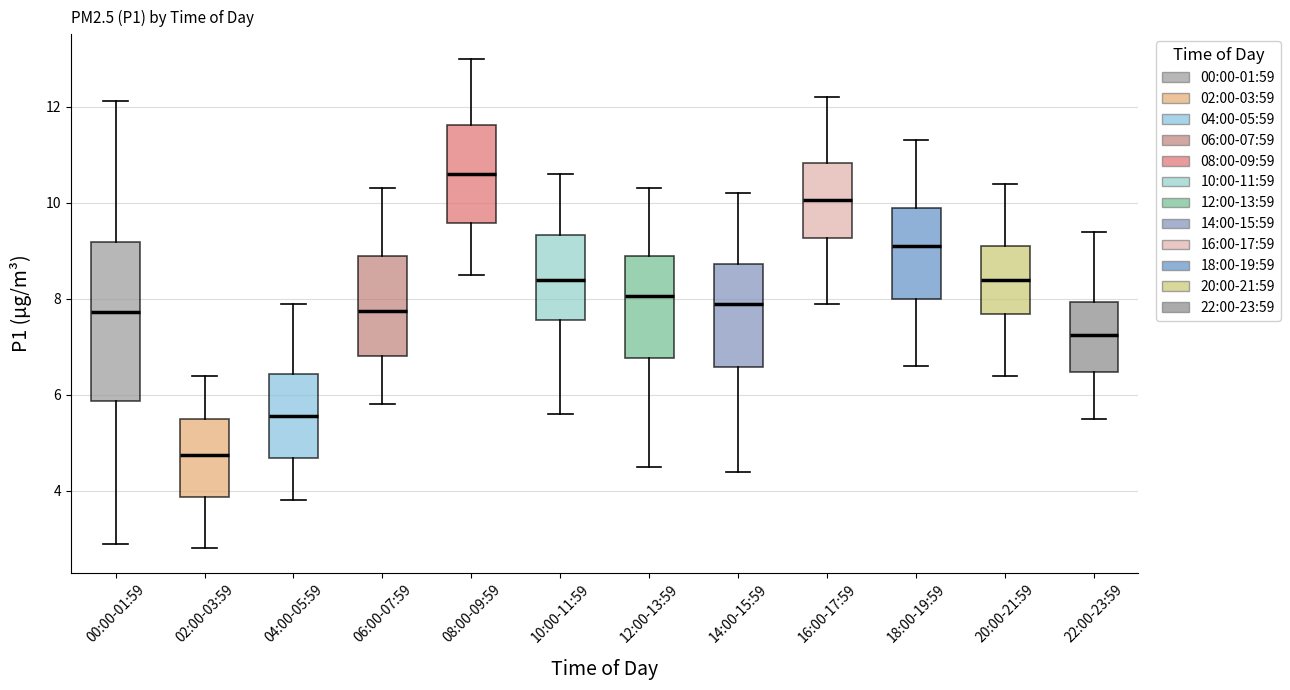

Which box's median line is the lowest?

02:00-03:59